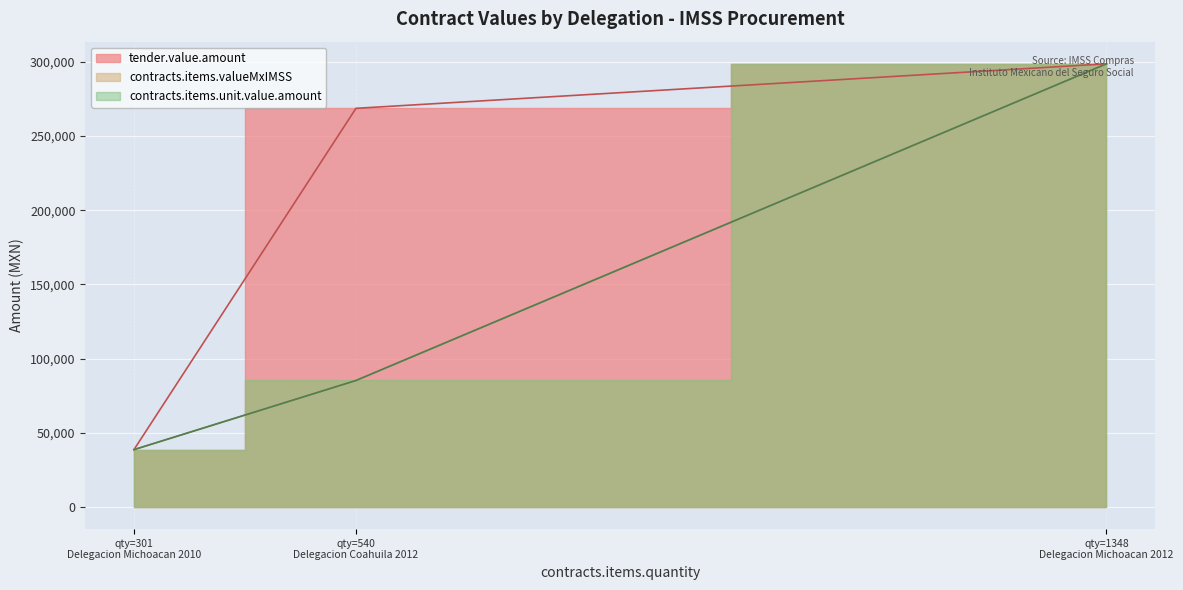

The value of contracts.items.valueMxIMSS at qty=540 Delegacion Coahuila 2012 is 155147.9. True or false?

False